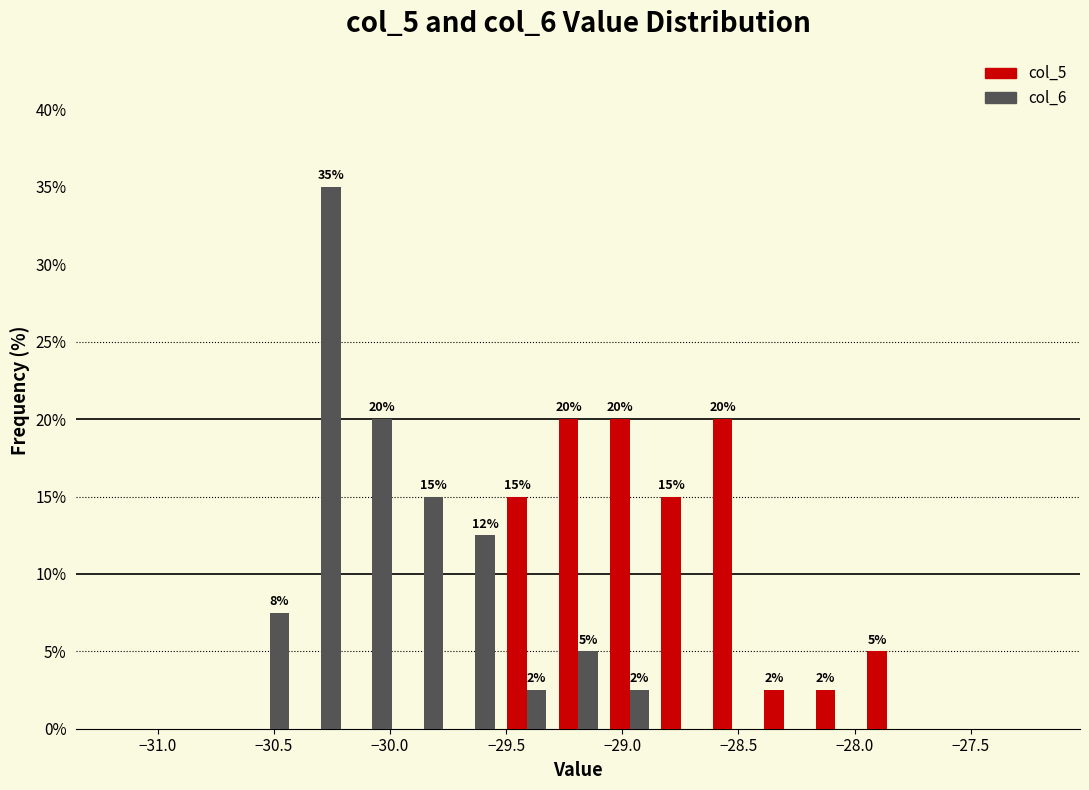

In the col_6 series, which range on the x-axis has the tallest bar?

-30.40 to -30.20